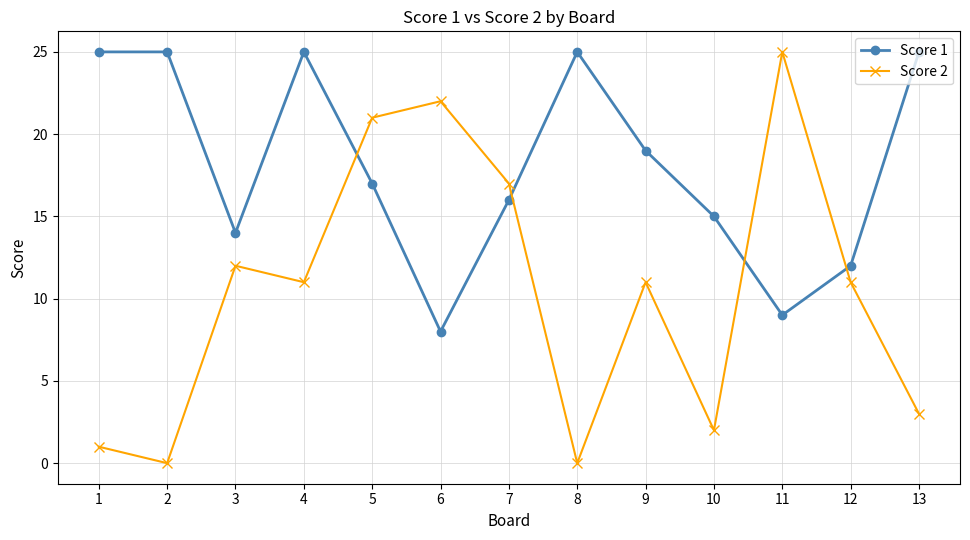

The value of Score 2 at 8 is 12. True or false?

False